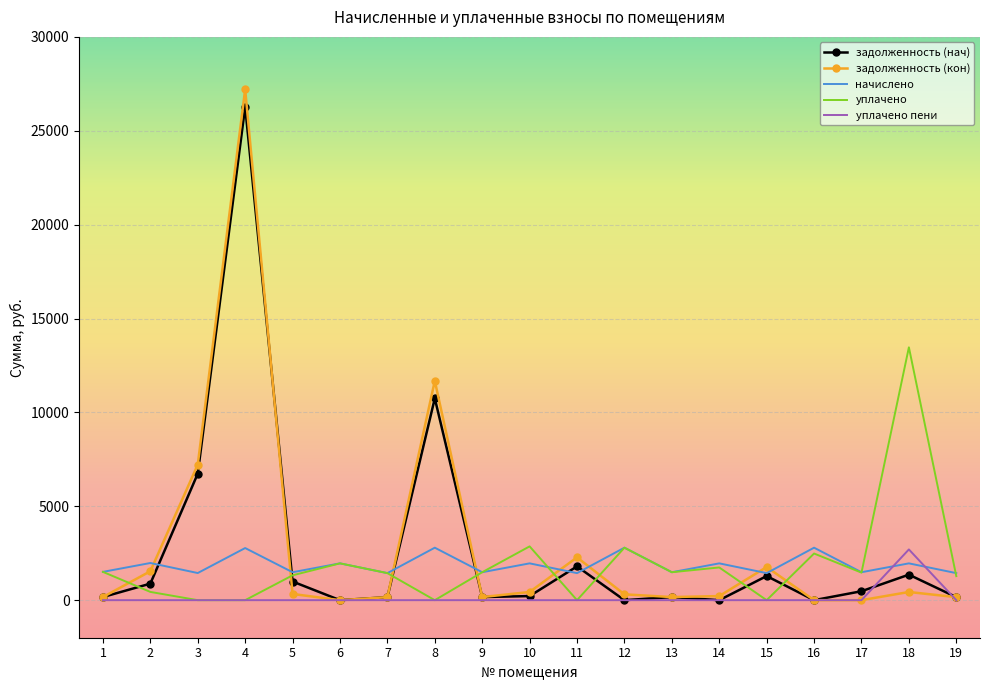

The value of уплачено at 14 is 3032.6. True or false?

False